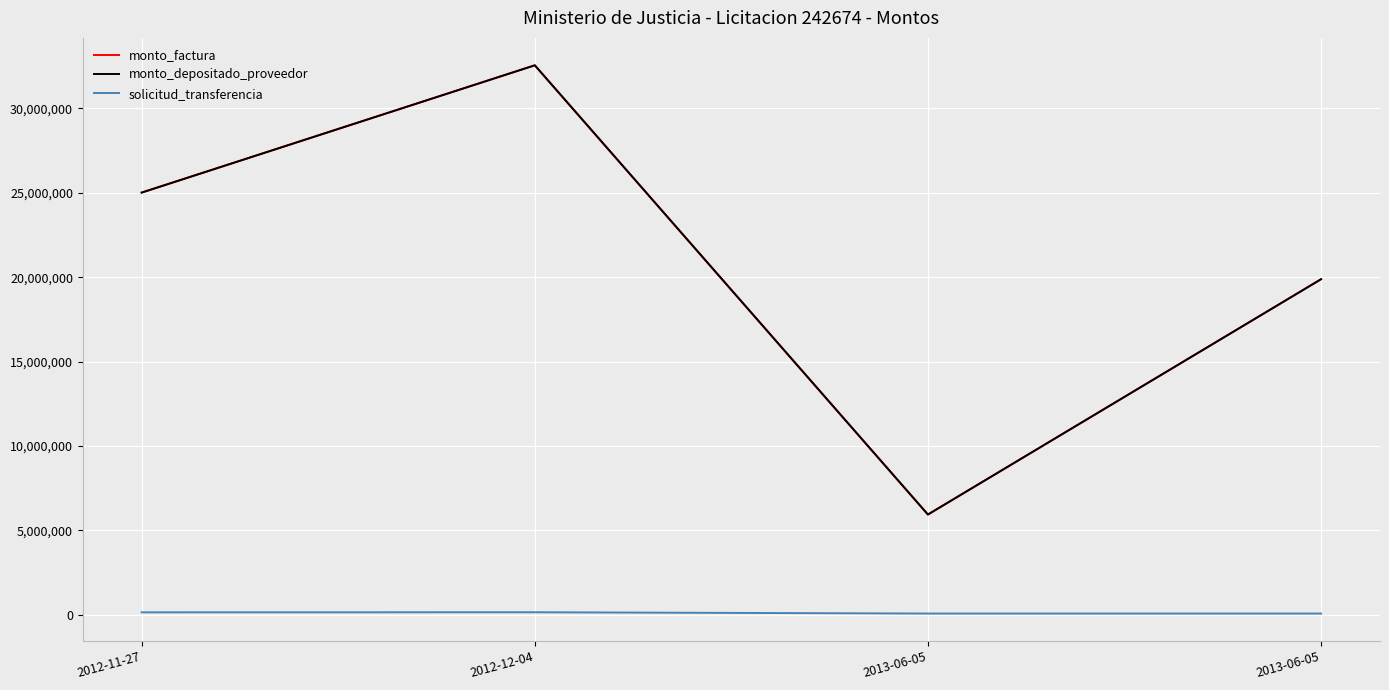

Is this an area chart (filled region under the line)?

No